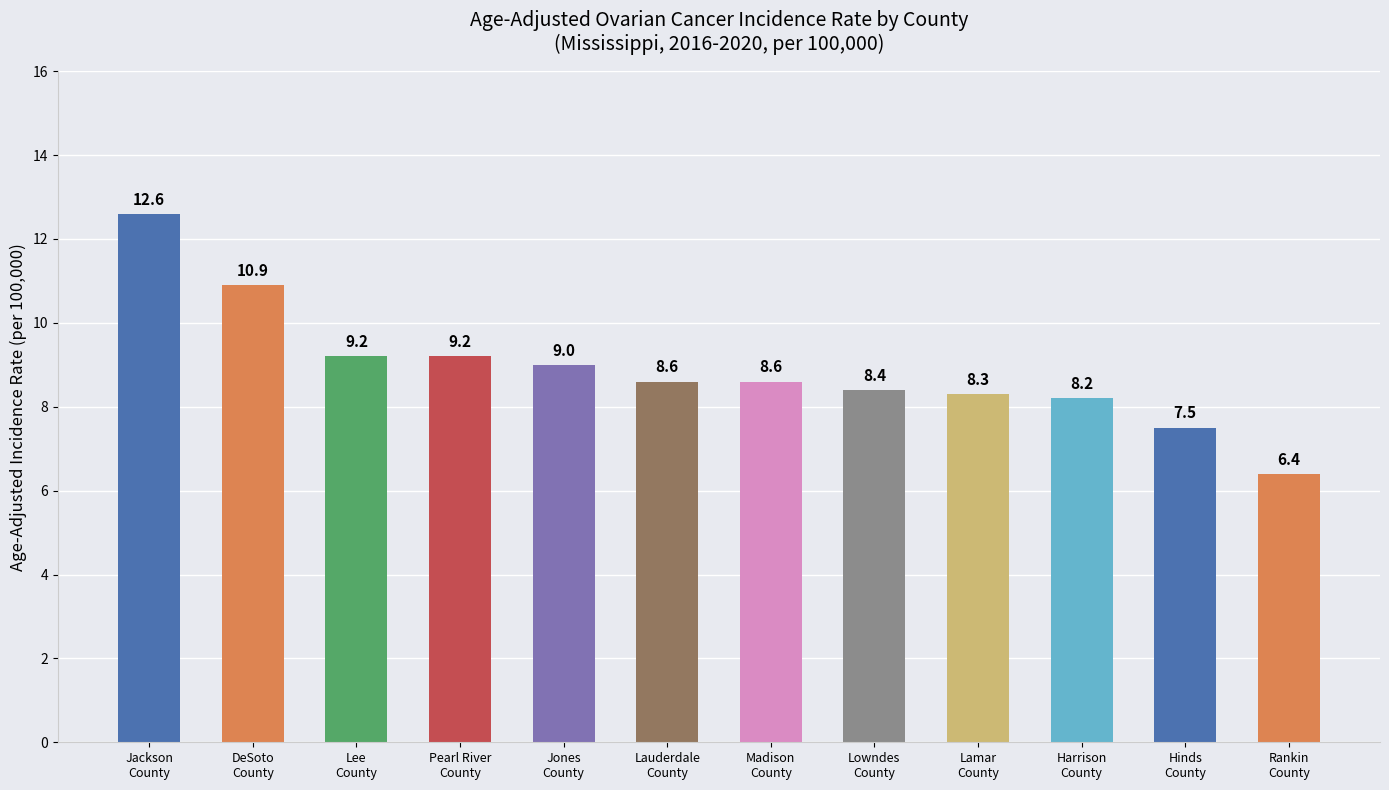

The value at Lamar
County is 5.2. True or false?

False